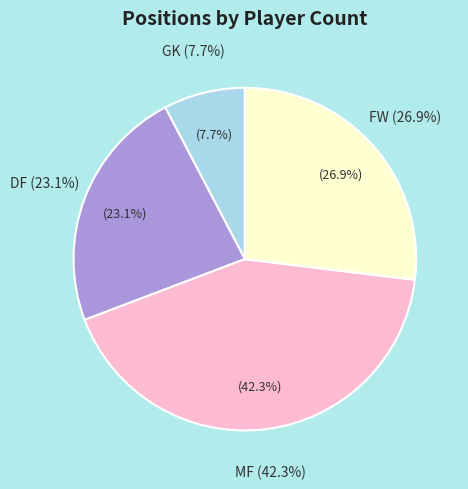

To the nearest percent, what is the difference between the largest and smallest slice percentages?

35%